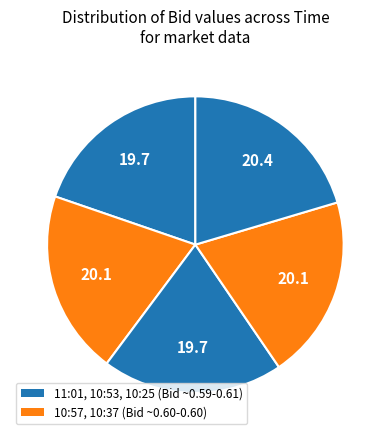

Rank the categories by value from lowest to highest.

11:01:43.516, 10:53:08.543, 10:57:50.410, 10:37:17.441, 10:25:05.628